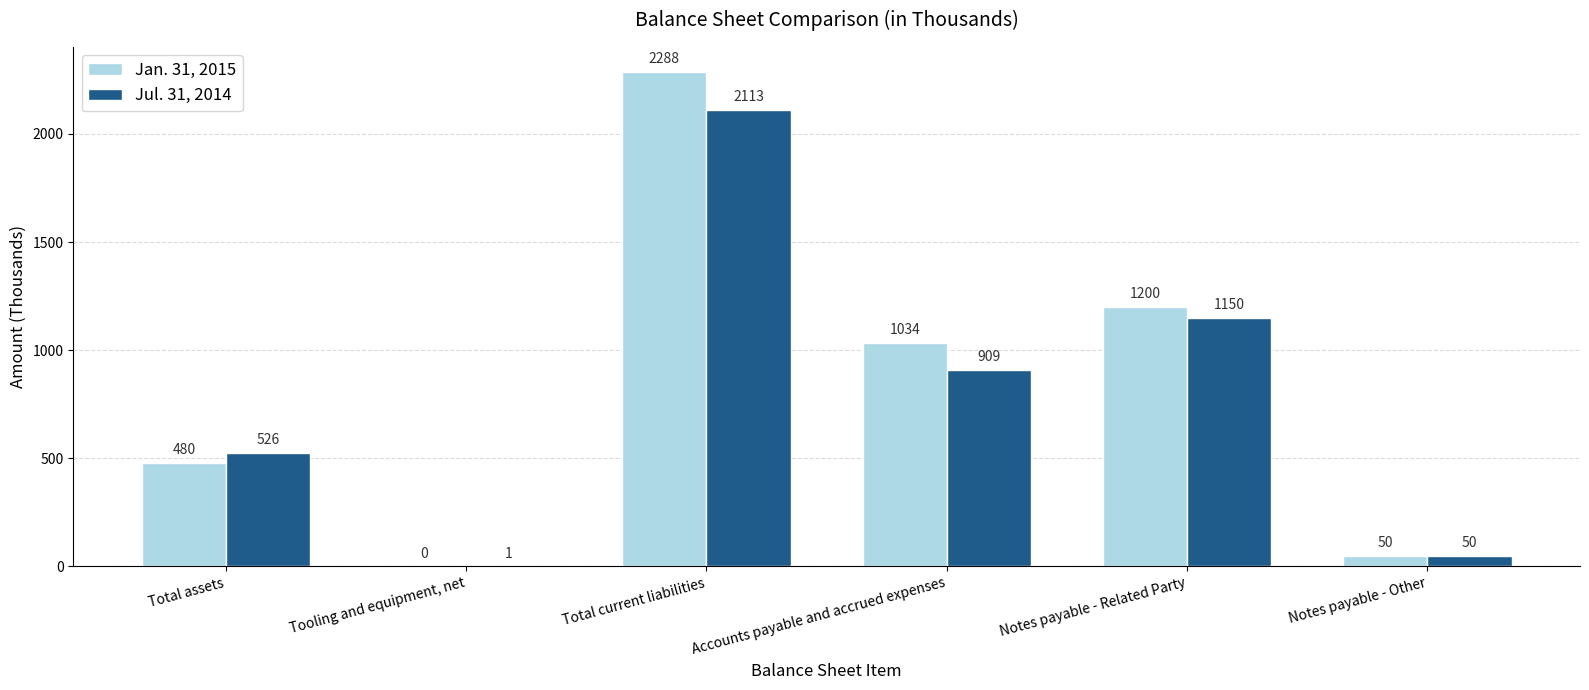

Which series has the largest total across all categories?

Jan. 31, 2015